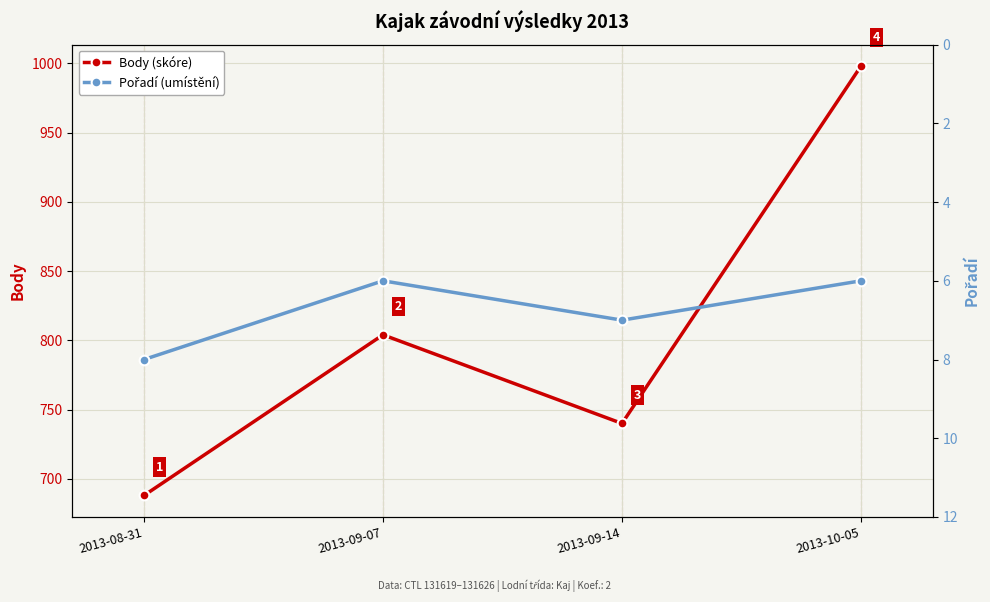

Which series changed the most between 2013-08-31 and 2013-09-07?

Body (skóre)